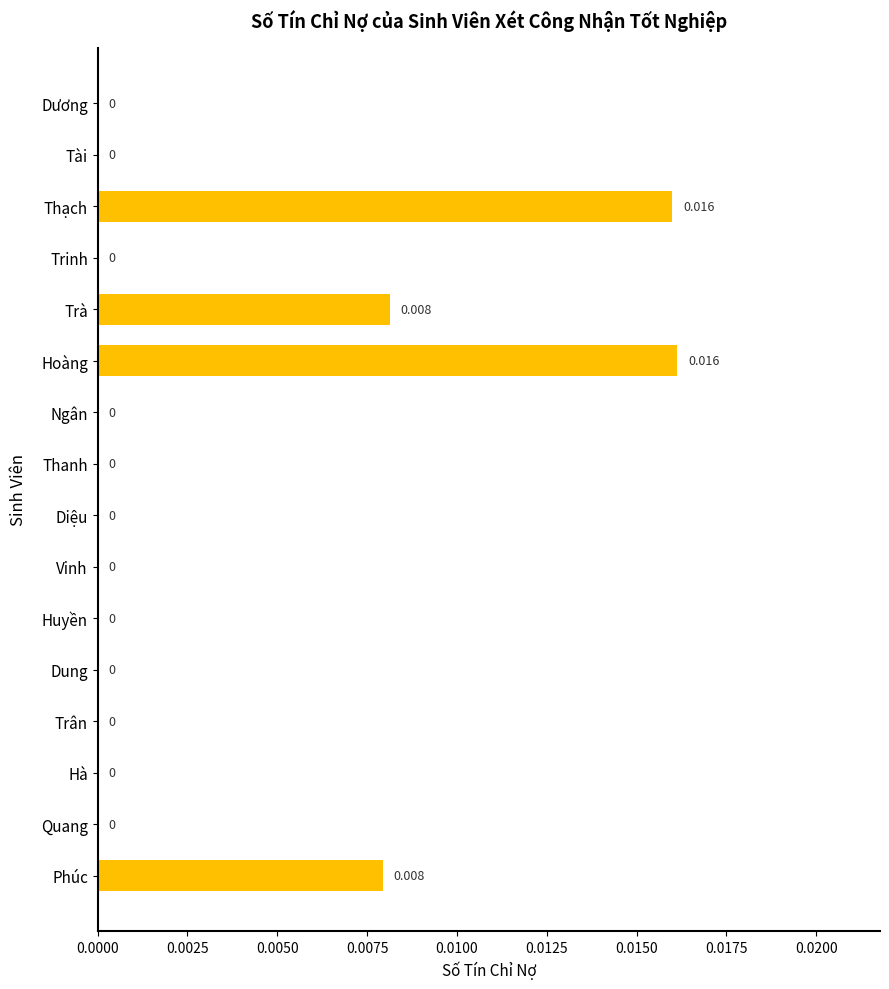

Between Thạch and Trà, which is larger?

Thạch